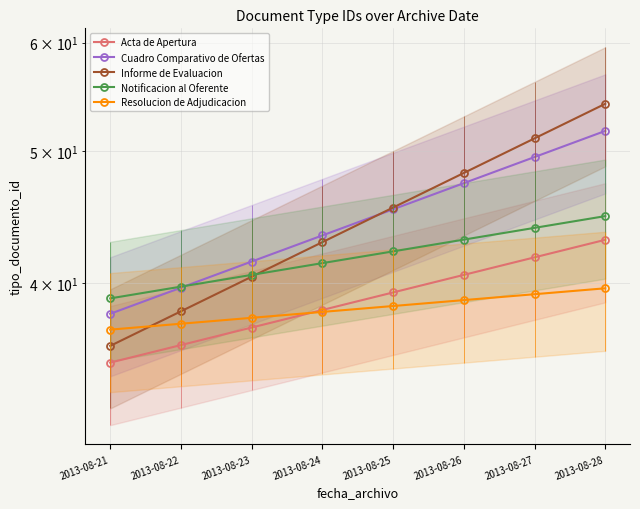

What is the sum of the Resolucion de Adjudicacion values at 2013-08-27 and 2013-08-24?

77.4